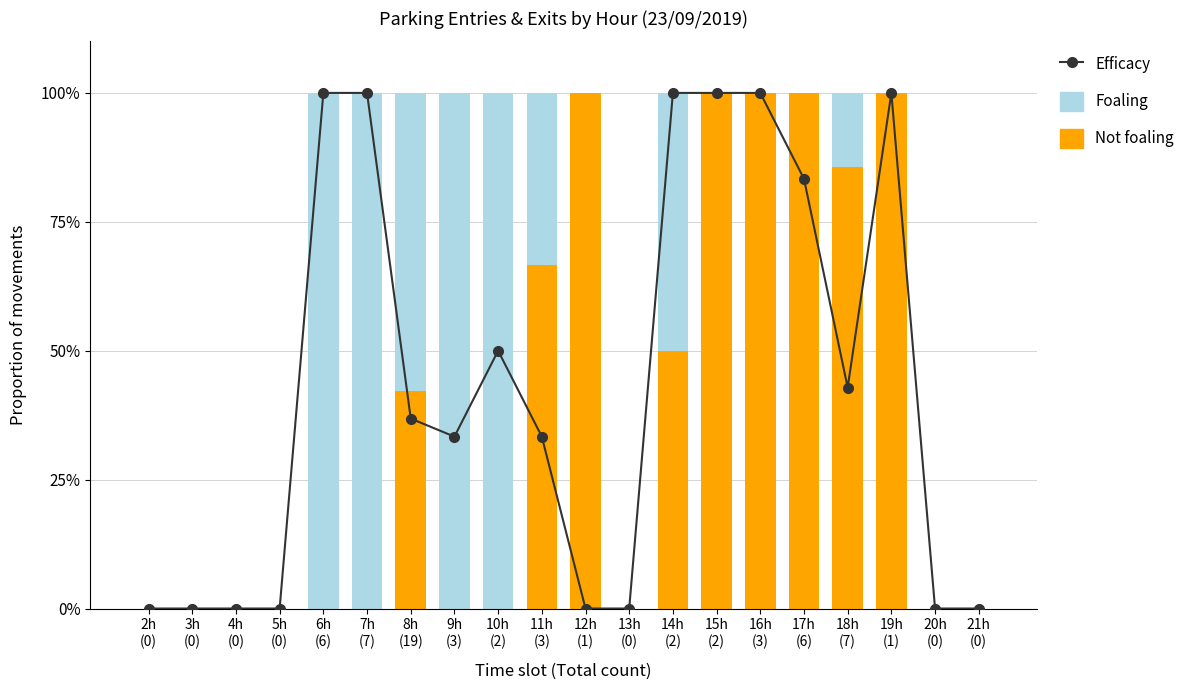

Count the Not foaling values in the range 0 to 100.

20